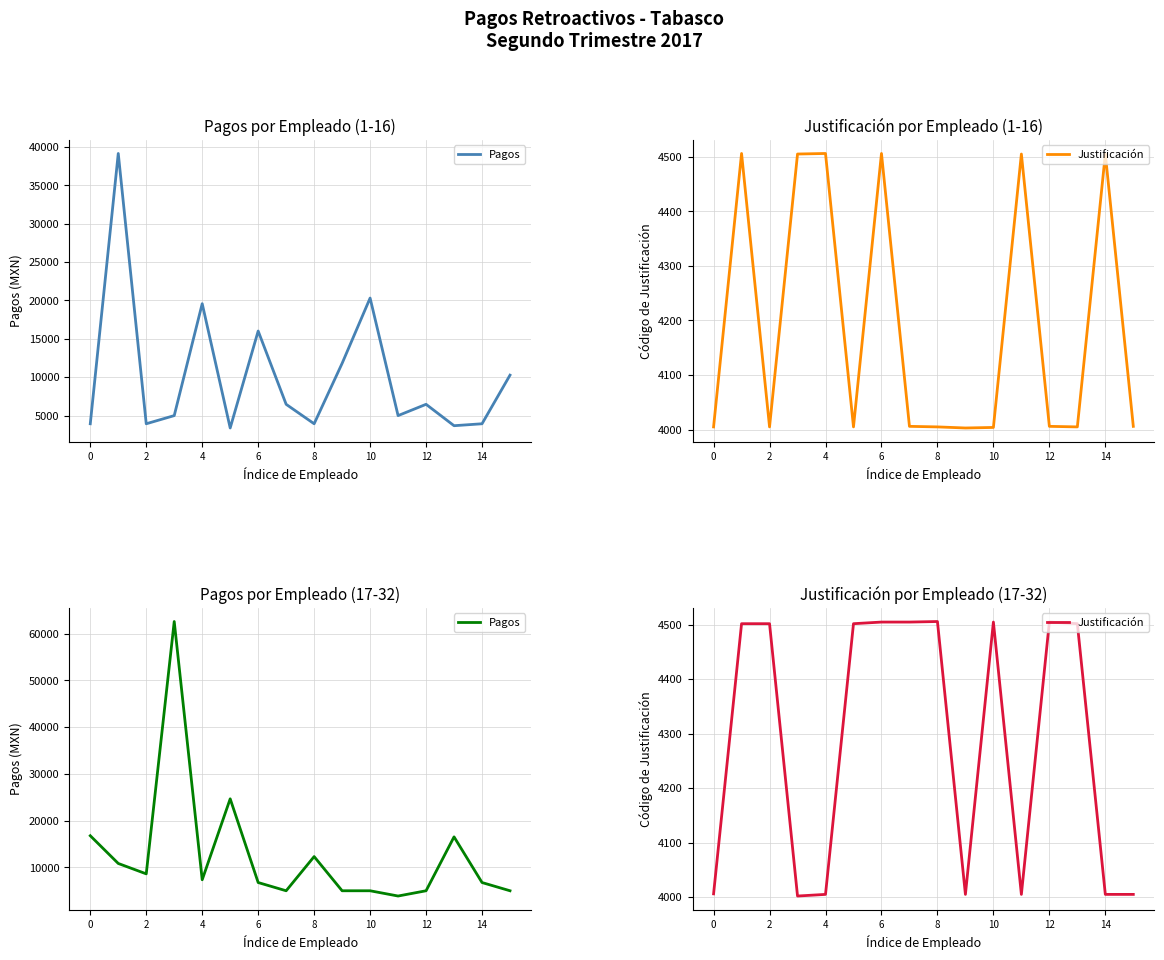

List the series in order of their peak value, highest first.

Pagos, Justificación